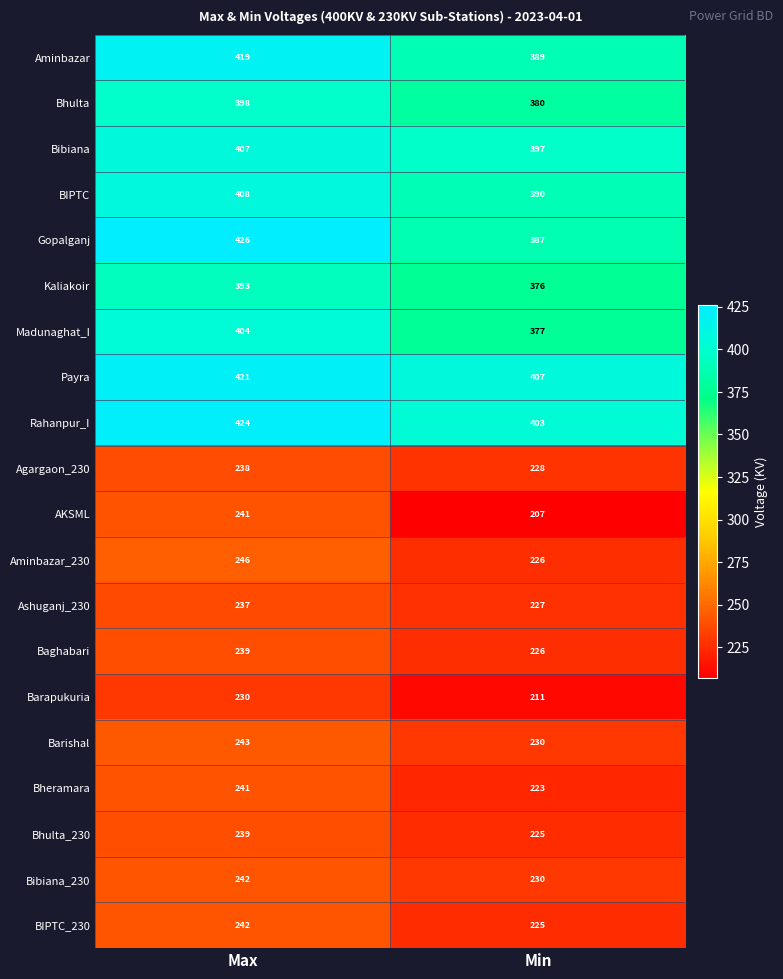

What is the difference between the maximum and minimum values in the Bhulta_230 series?

14